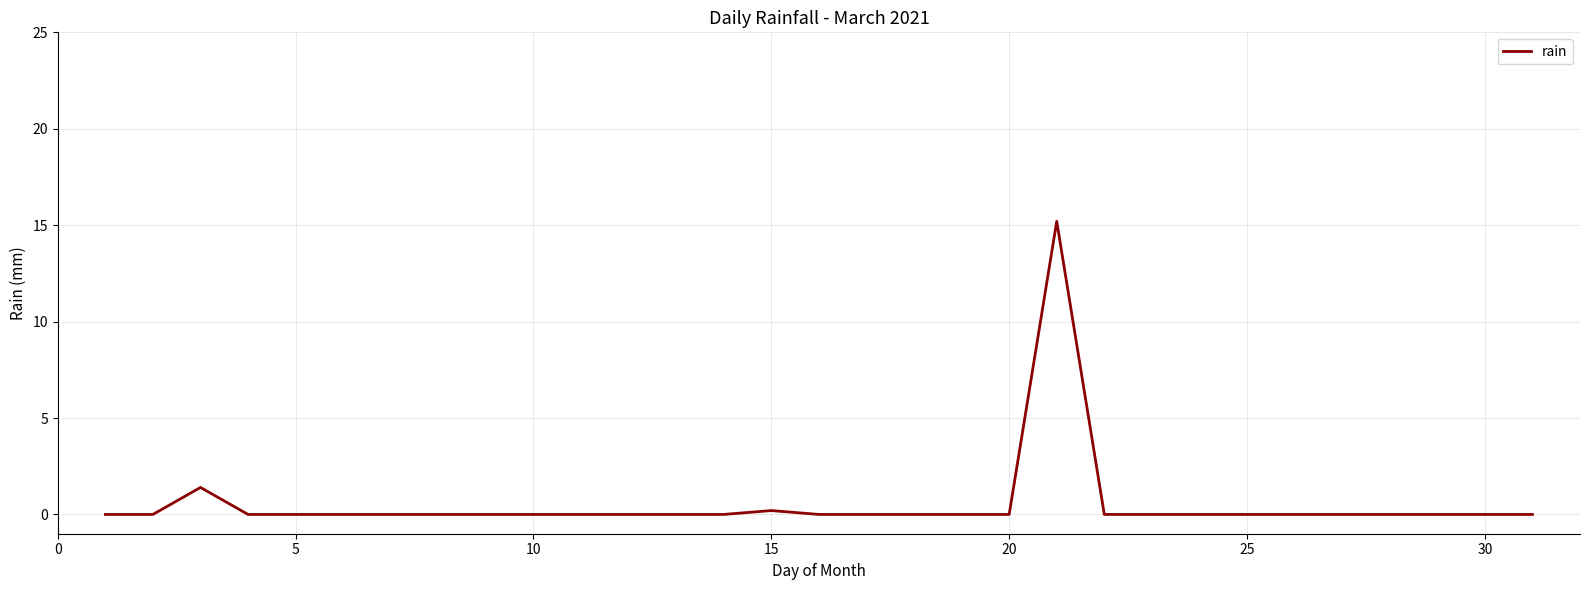

What is the difference between the maximum and minimum values?

15.2